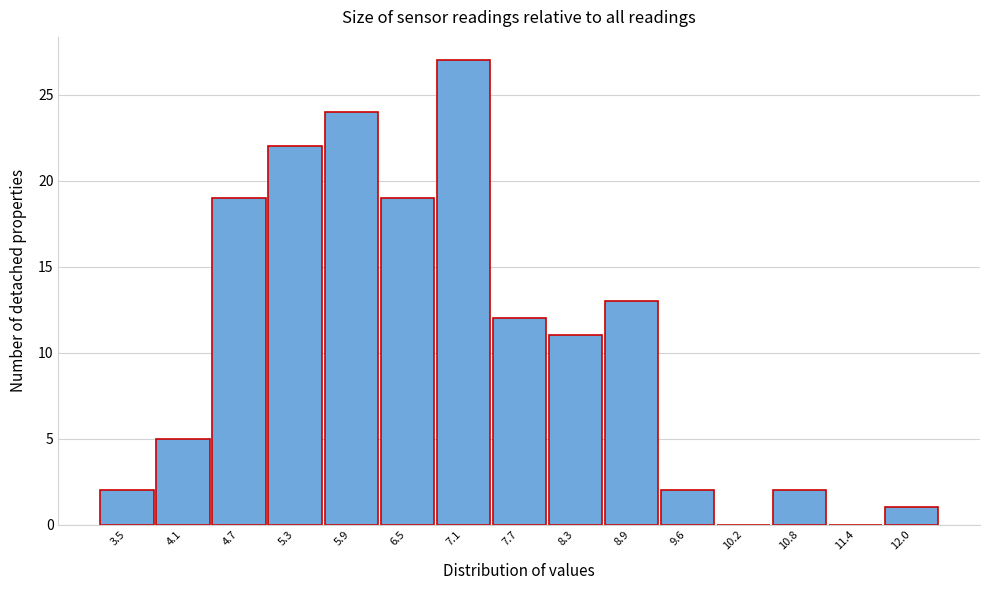

Reading right to left, list all the values displayed in this chart.

12.0=1	11.4=0	10.8=2	10.2=0	9.6=2	8.9=13	8.3=11	7.7=12	7.1=27	6.5=19	5.9=24	5.3=22	4.7=19	4.1=5	3.5=2